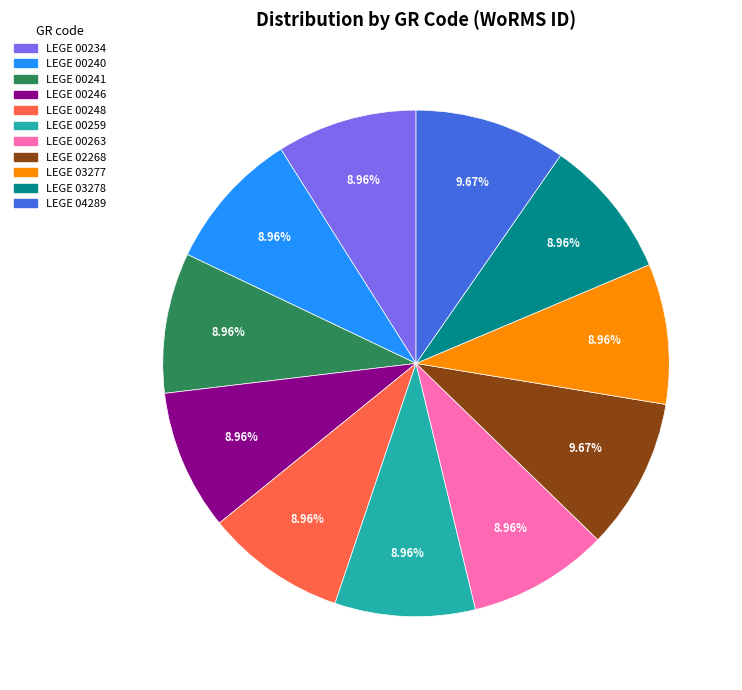

Is it true that LEGE 00234 is 22% of the pie?

False